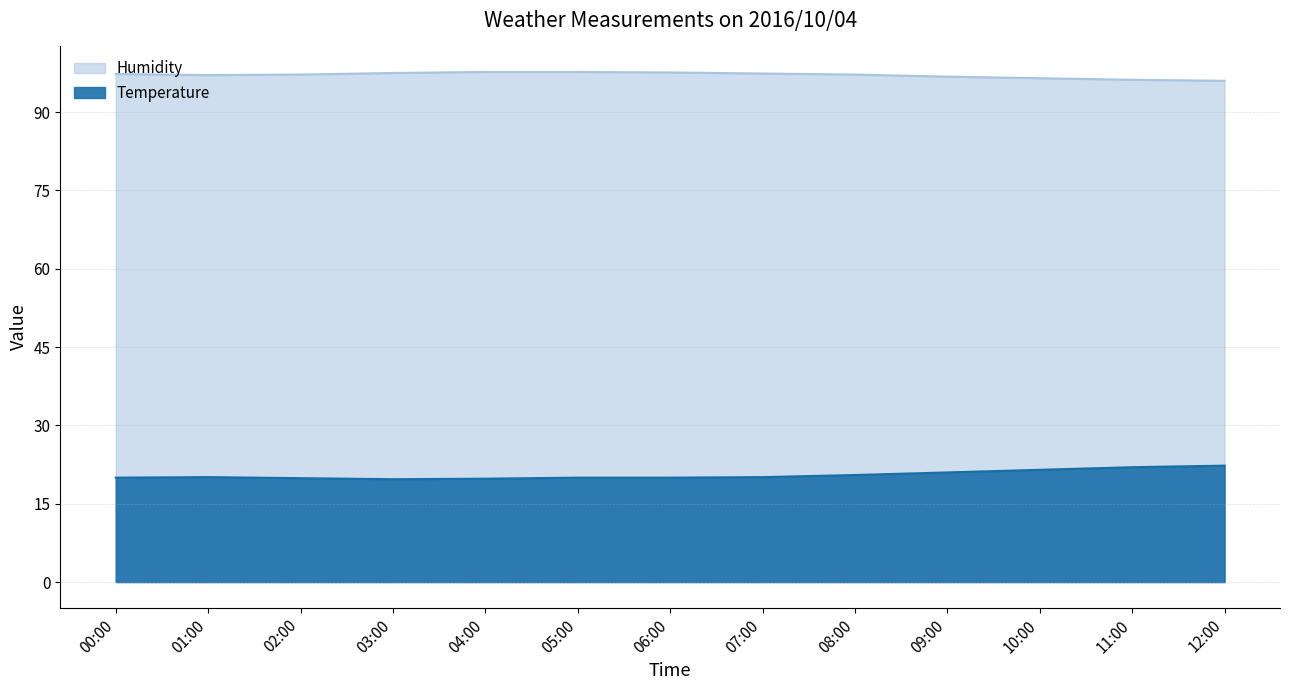

At which label does Temperature reach its peak?

12:00